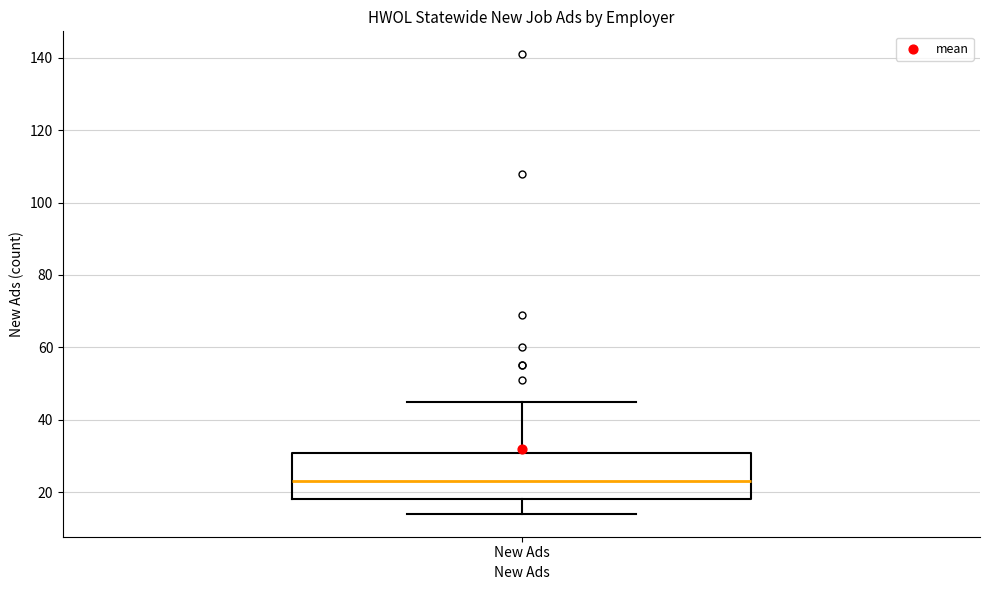

Transcribe this box plot: give where the median line is, the range the box spans, and where the two whiskers end, as read against the y-axis. The values are not printed on the chart, so give them approximately, as read against the axis.

median 24, box 18 to 30, whiskers 14 to 46